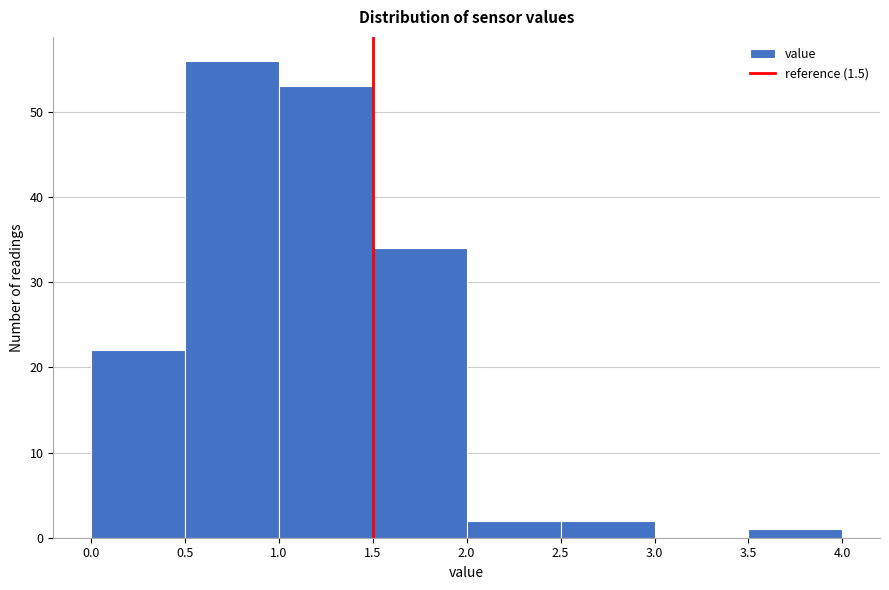

How tall is the bar that spans 1.0 to 1.5 on the x-axis? The values are not printed on the chart, so give them approximately, as read against the axis.

53